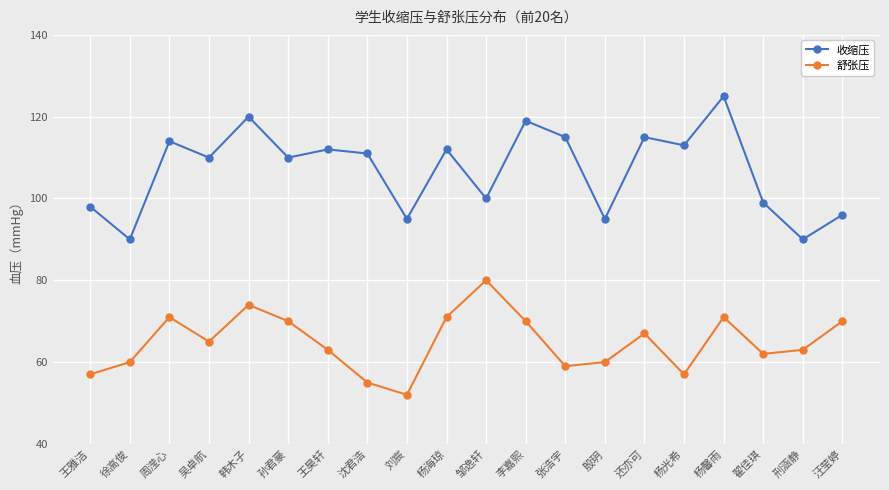

What position from the left is 翟佳琪?

18